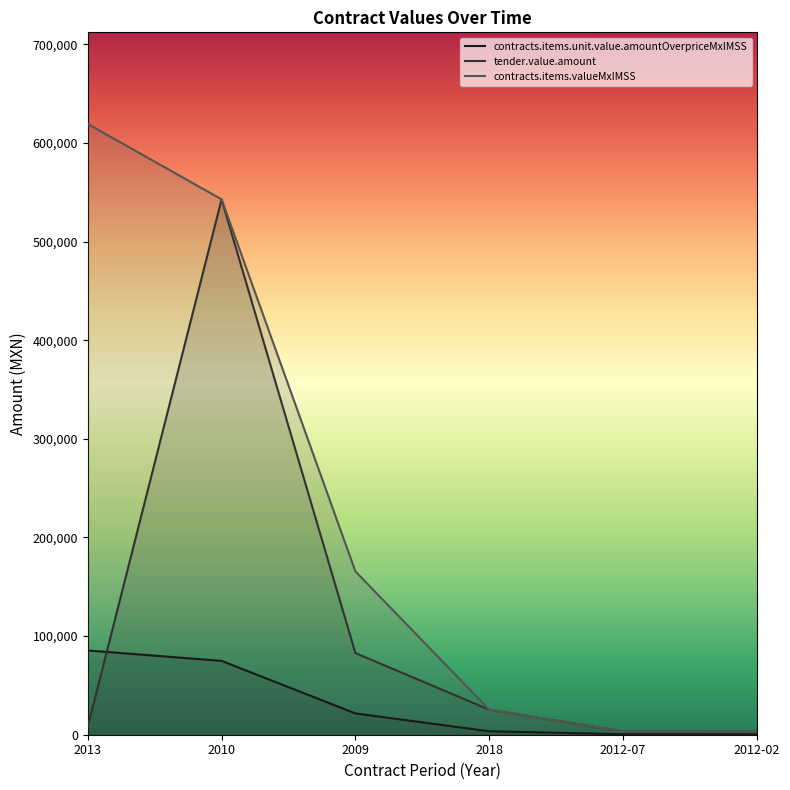

What is the spread (max minus min) of values at 2010?

468000.0